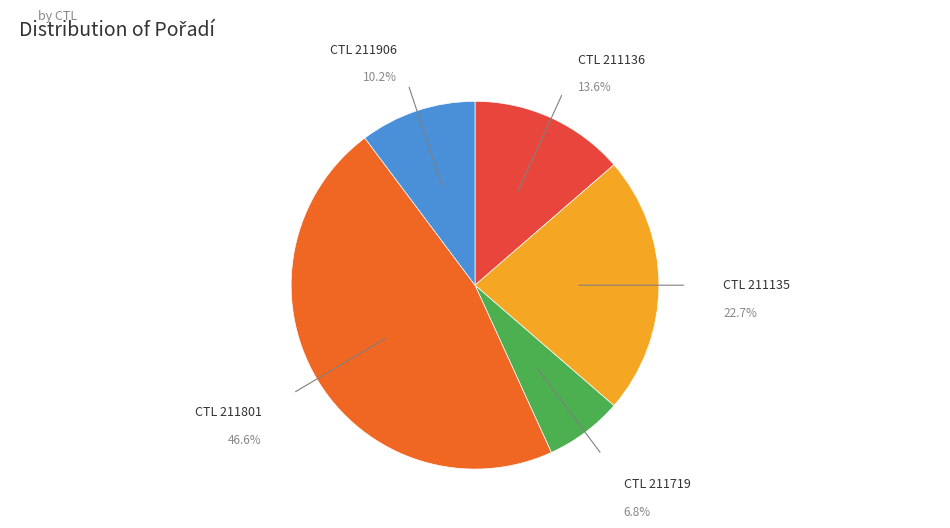

Is there a majority slice in this chart?

No